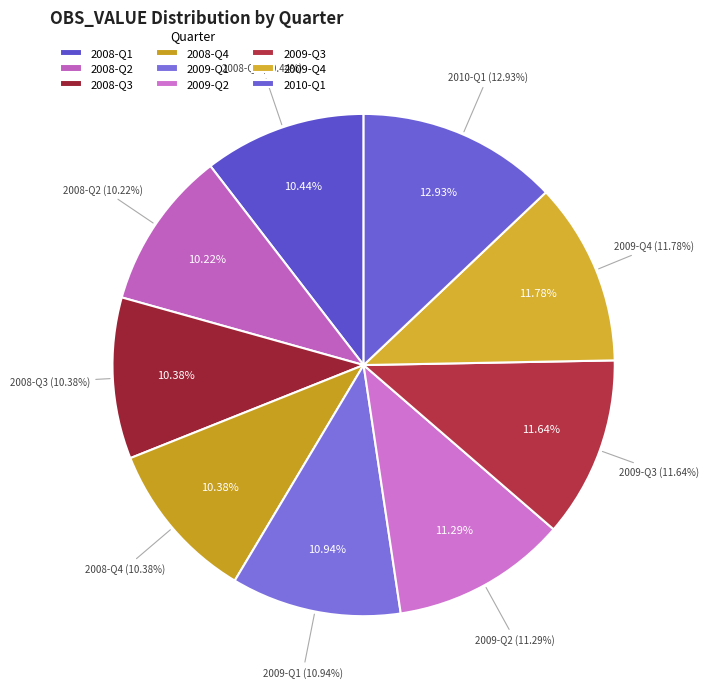

What is the change in value from 2008-Q2 to 2010-Q1?

+116670.1